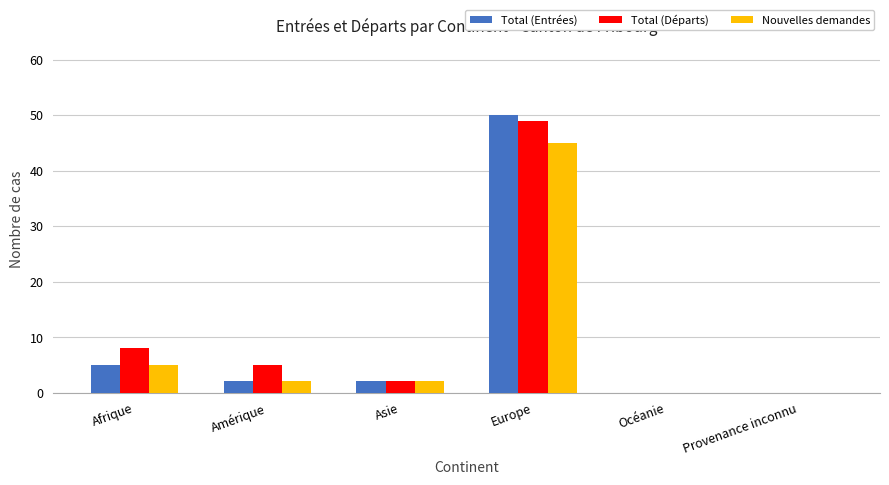

Reading right to left, extract all data points from this chart.

Total (Entrées): 0	0	50	2	2	5
Total (Départs): 0	0	49	2	5	8
Nouvelles demandes: 0	0	45	2	2	5